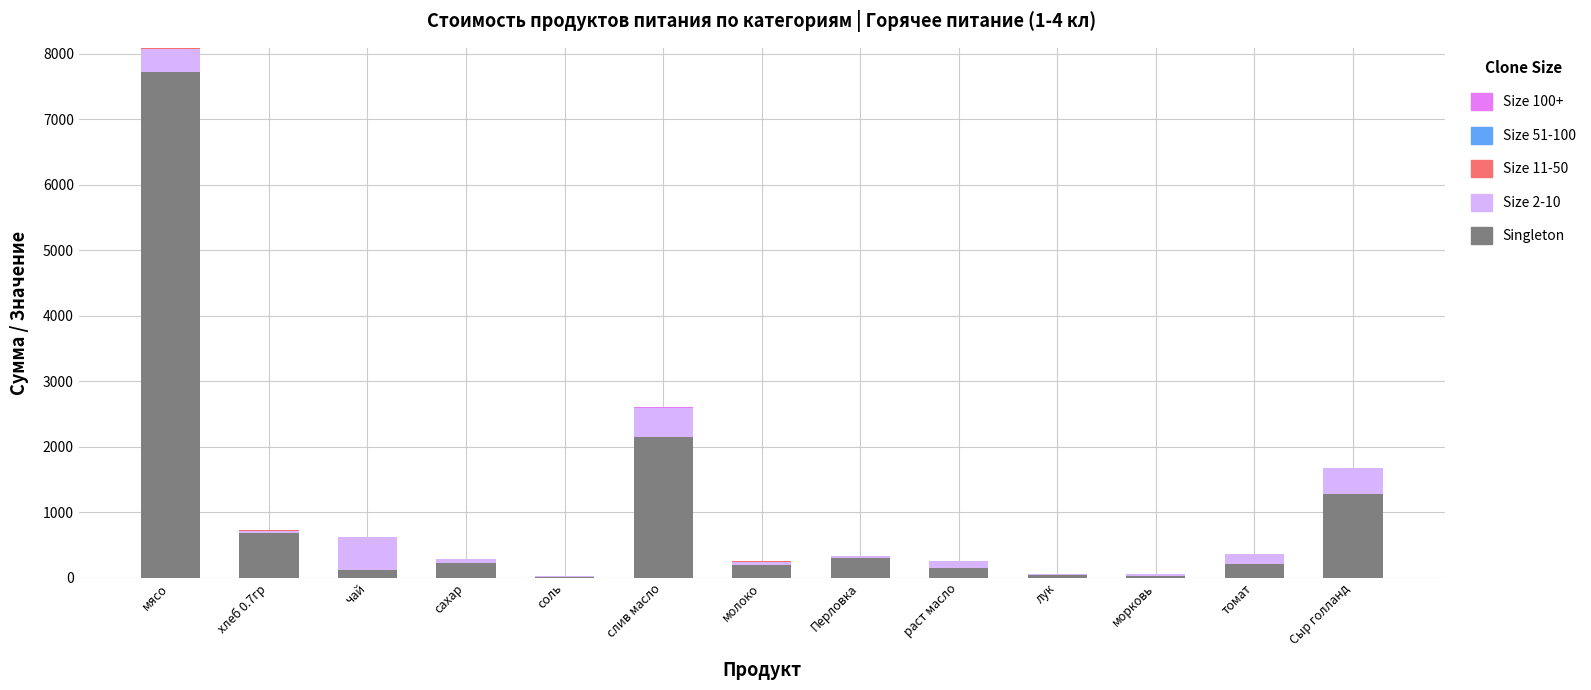

What is the maximum value for Singleton?

7717.5